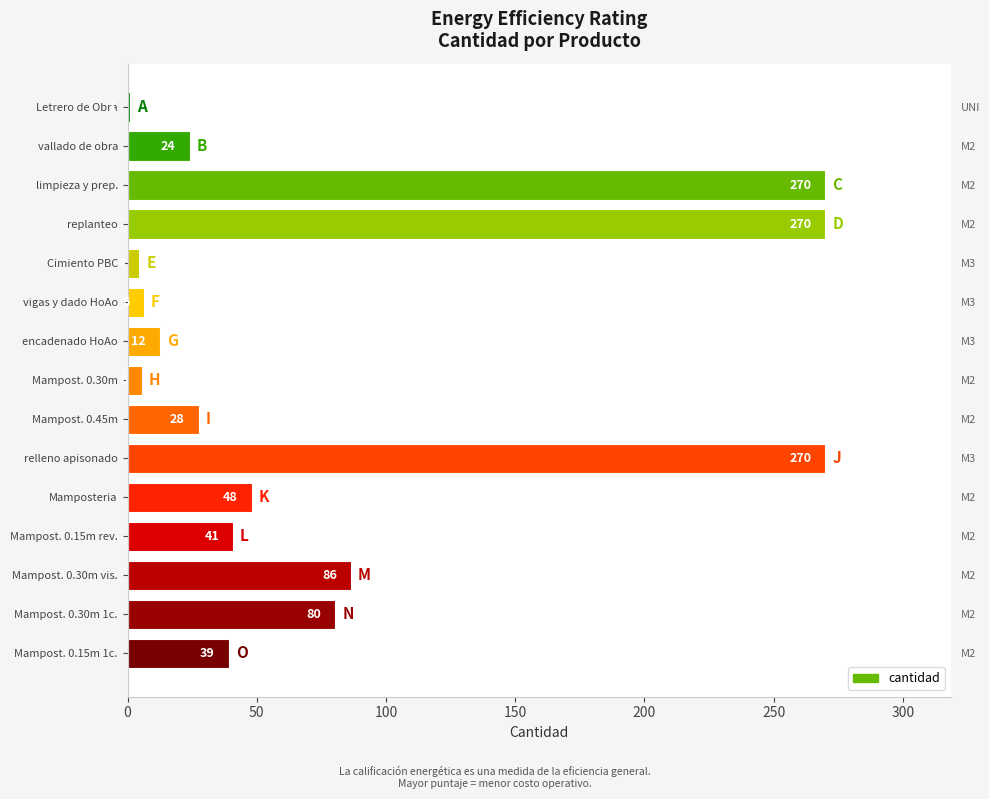

Count the number of data series in this chart.

1